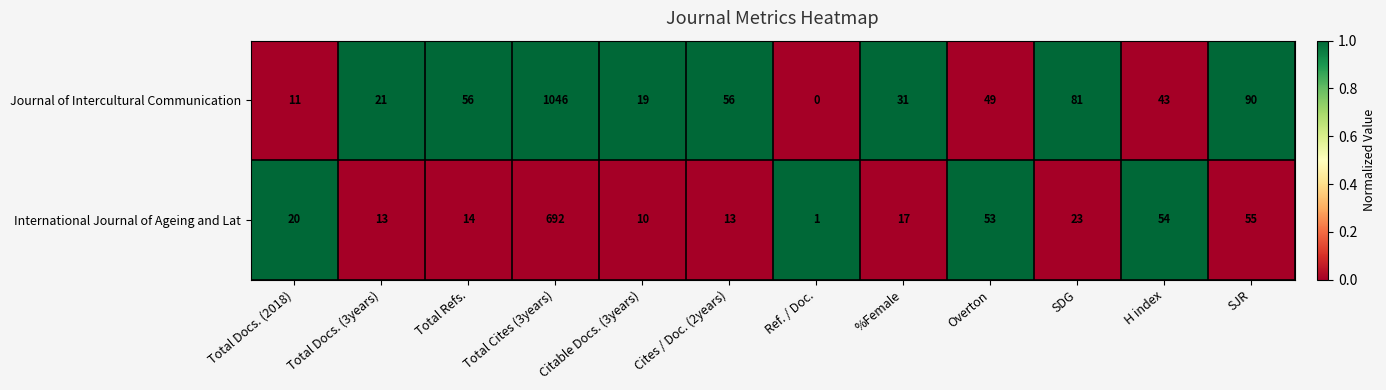

Where is Journal of Intercultural Communication nearest to the value 523?

SJR